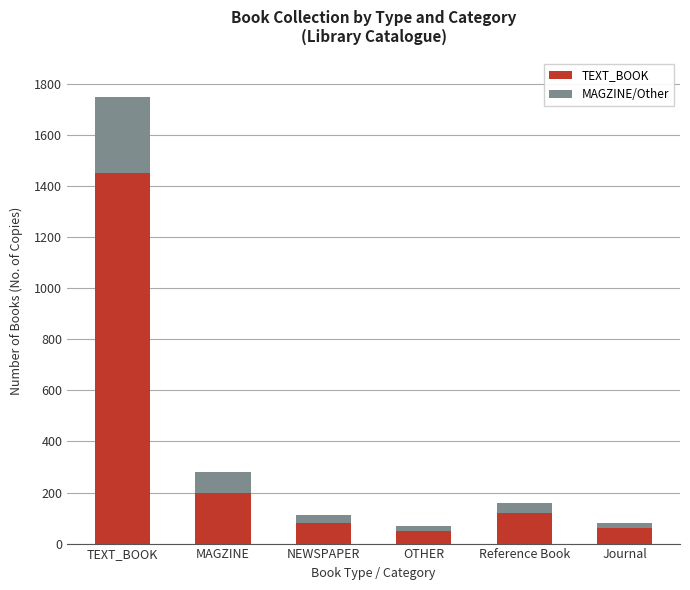

The value of TEXT_BOOK at Reference Book is 120. True or false?

True